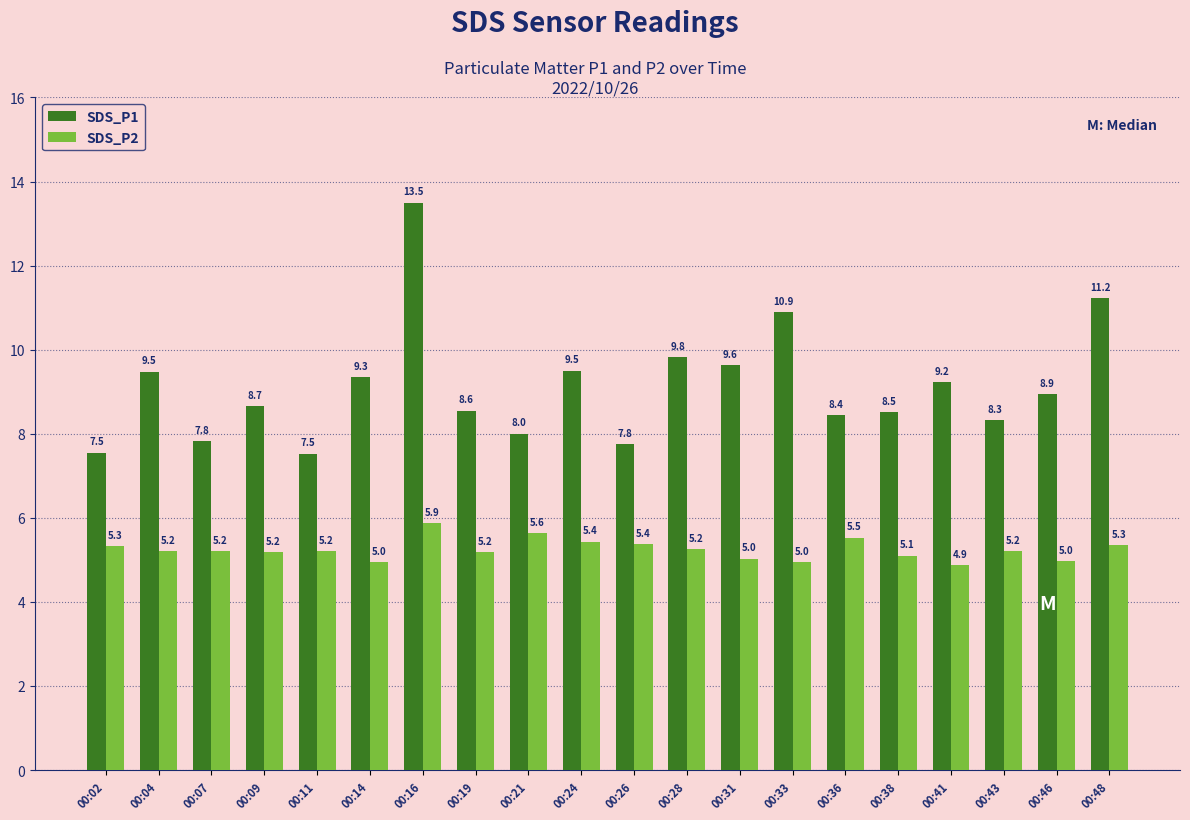

At which label is SDS_P1 closest to 10?

00:28